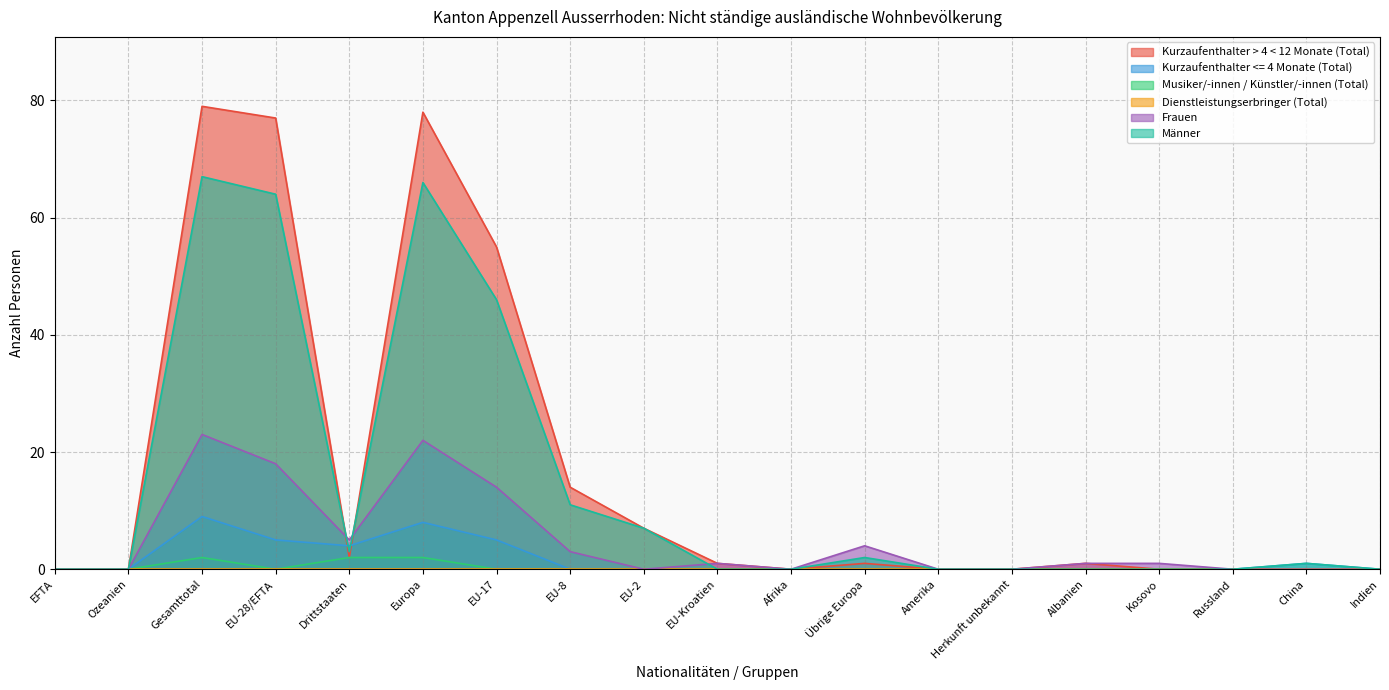

The value of Musiker/-innen / Künstler/-innen (Total) at EU-28/EFTA is -1. True or false?

False